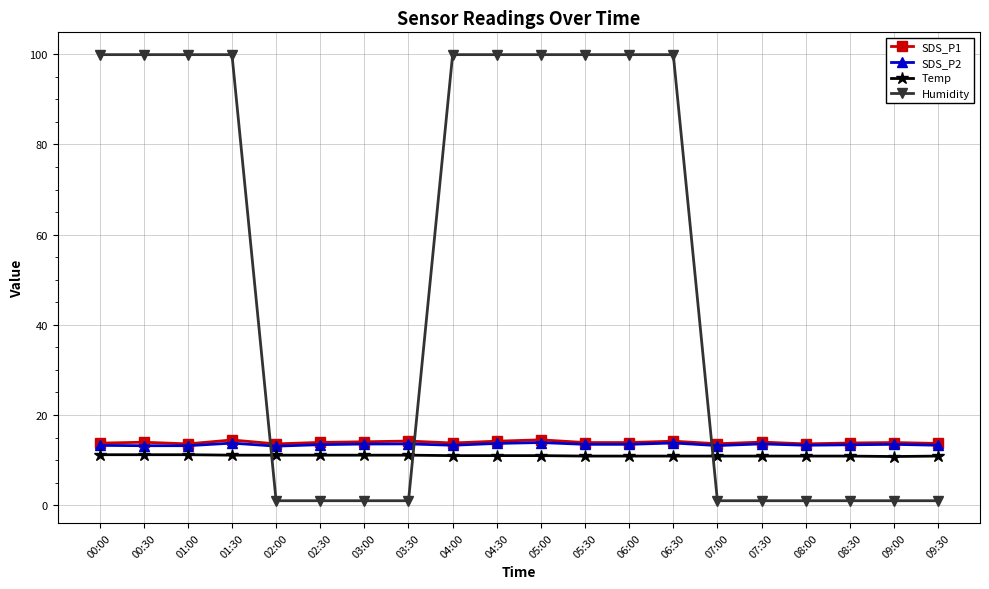

How many intersections are there between Humidity and Temp?

3